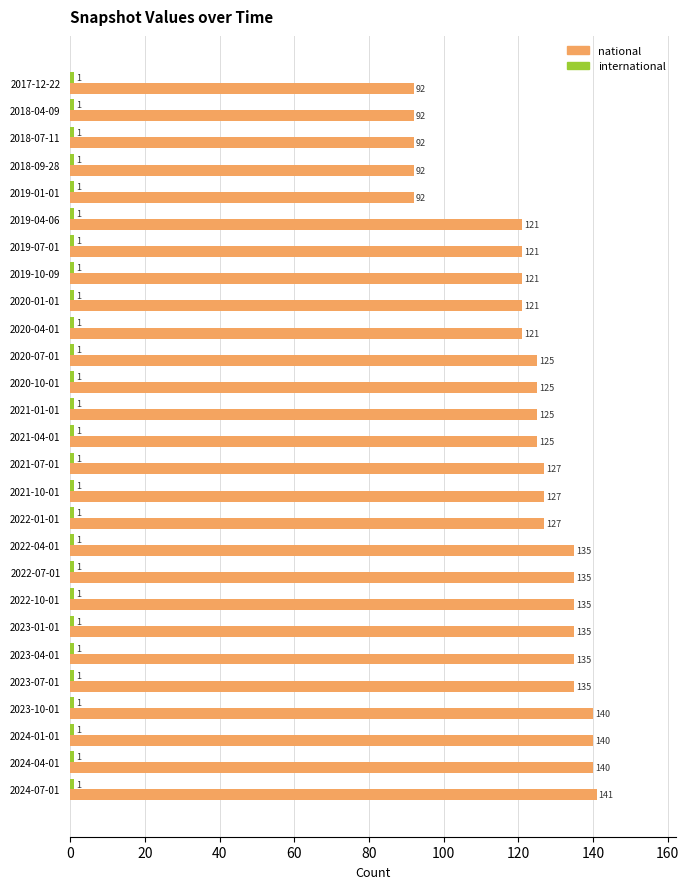

Which series has the largest range (max minus min)?

national